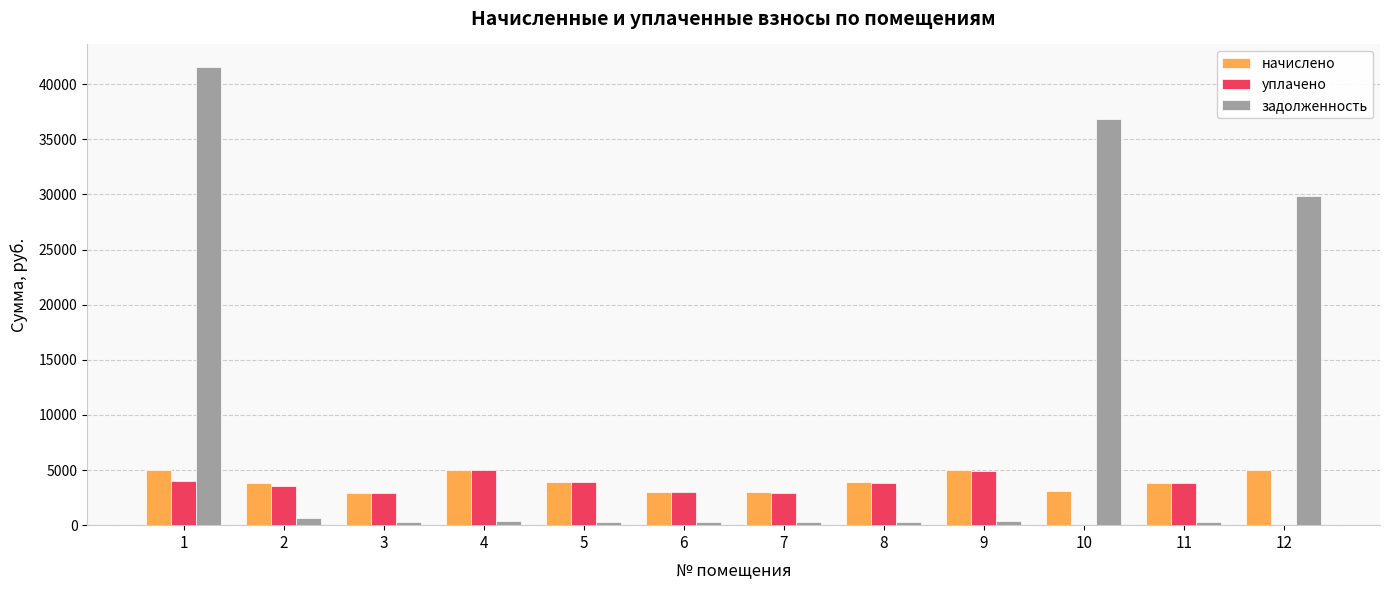

What is the greatest value displayed?

41524.7